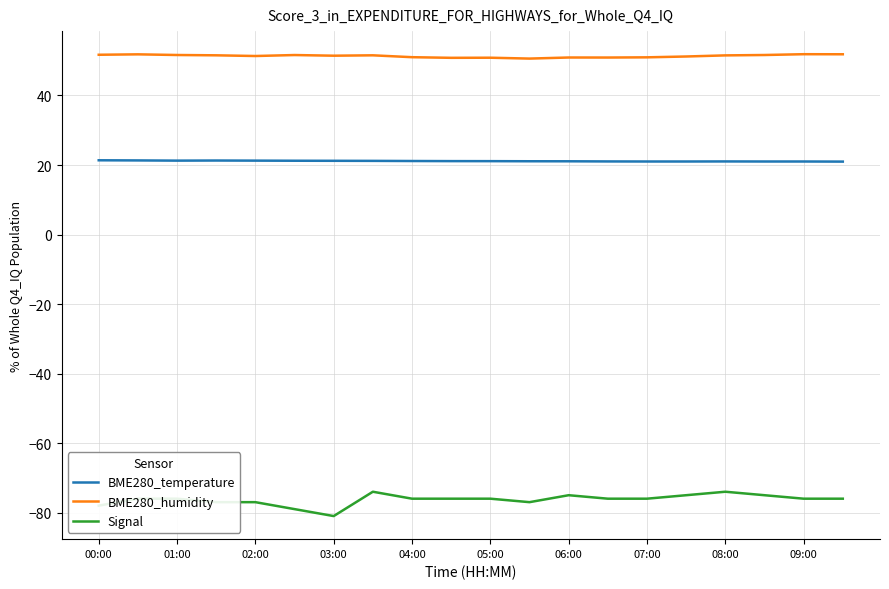

What is the minimum value for BME280_temperature?

21.0